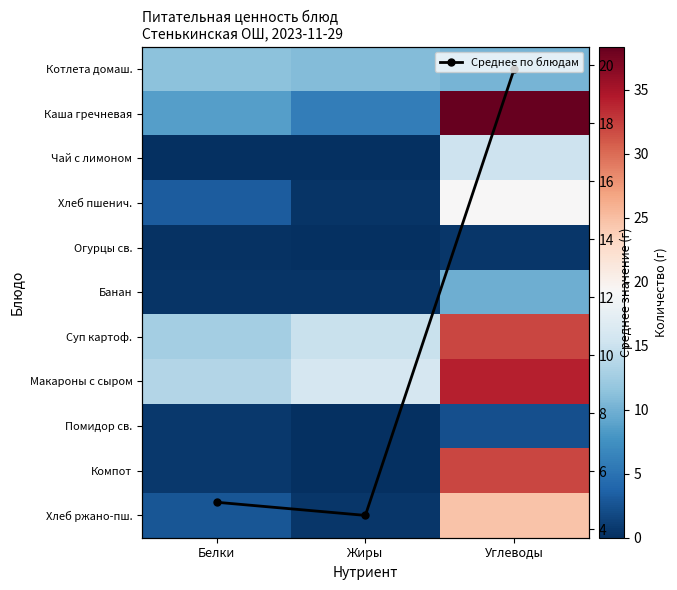

What is the average value of the Среднее по блюдам series?

9.8